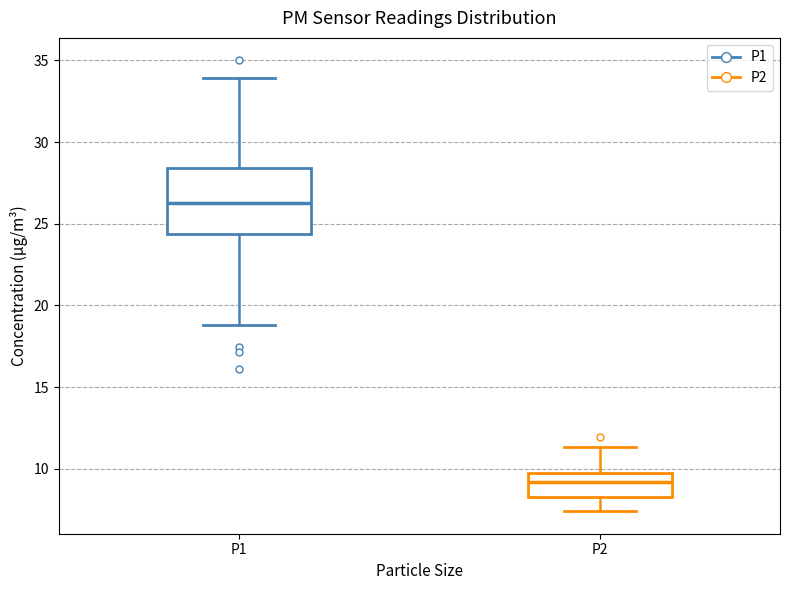

Which box is the tallest, from its lower edge to its upper edge?

P1